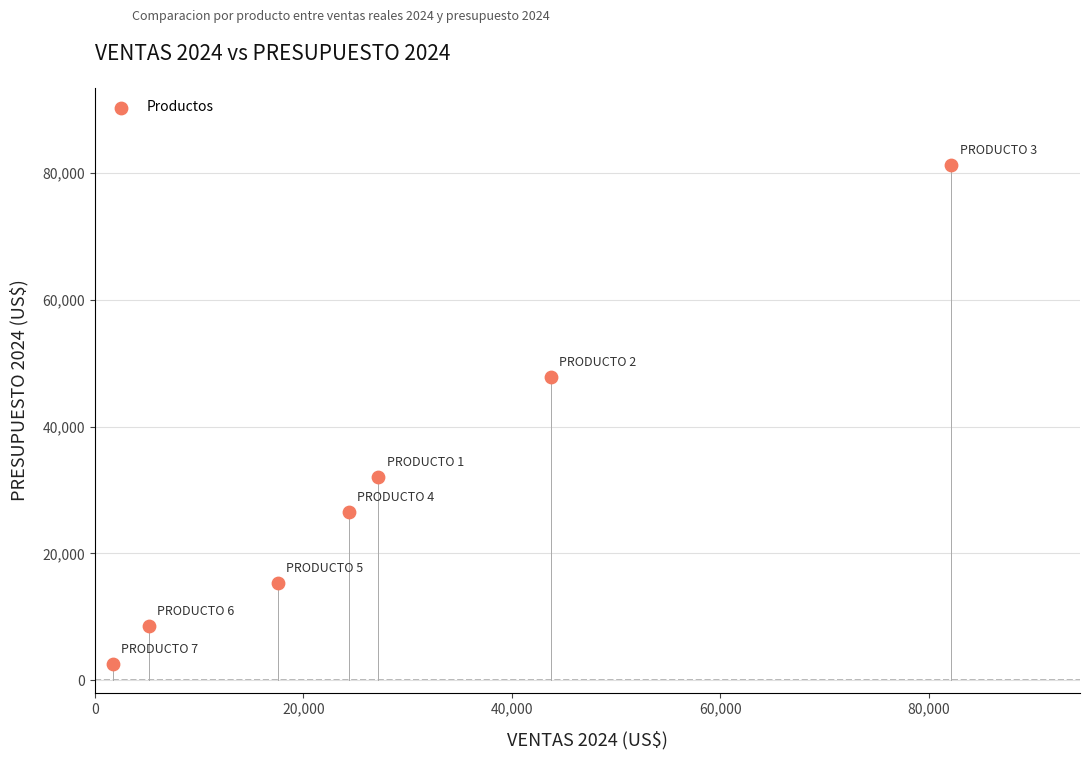

What is the range of X values (max minus min)?

80400